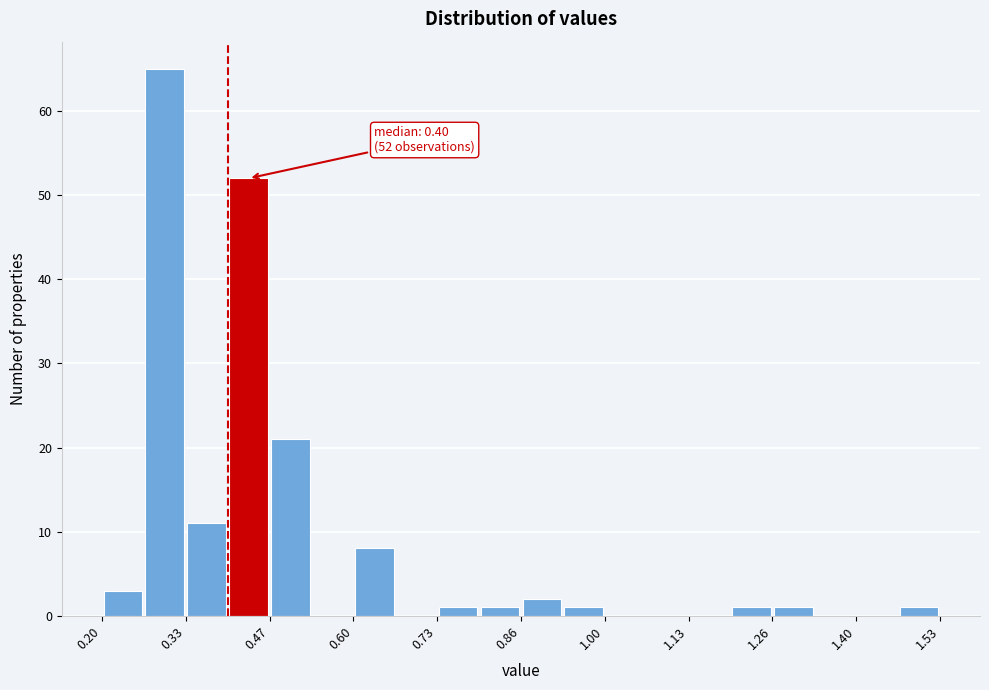

Around what value on the x-axis is the tallest bar? Give the approximate position of its centre, as read against the axis.

0.30